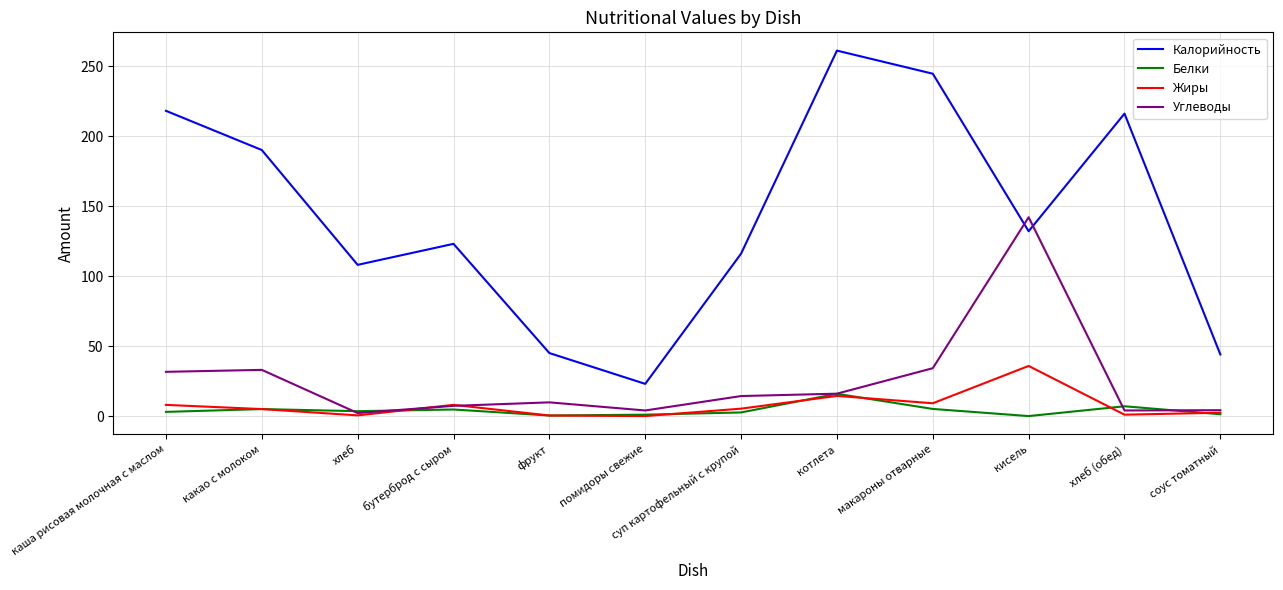

What is the average value of the Жиры series?

7.5